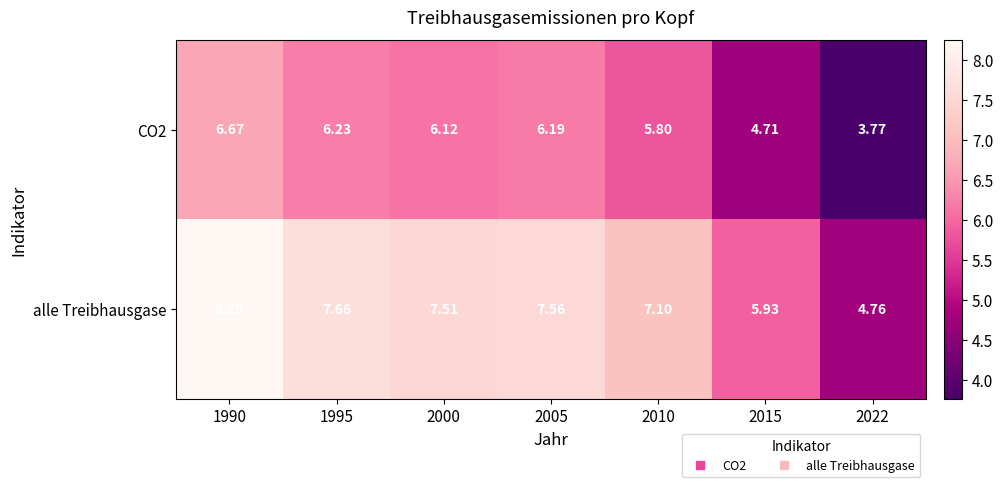

Which series has the largest total across all categories?

alle Treibhausgase